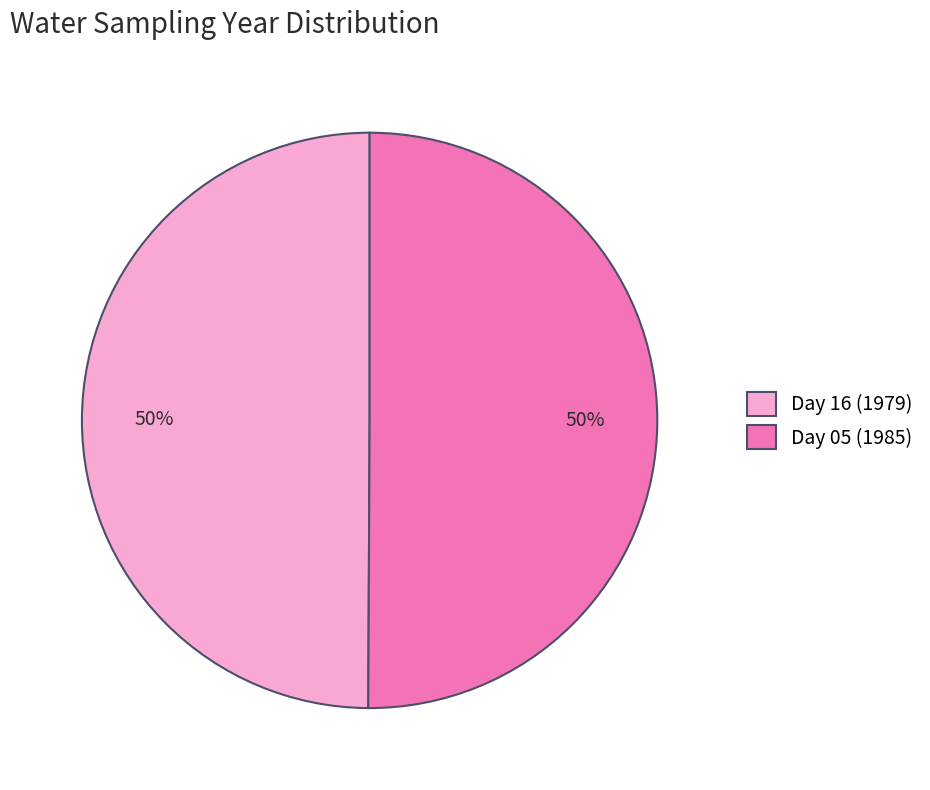

What is the ratio of the value at Day 16 (1979) to the value at Day 05 (1985)?

1.0